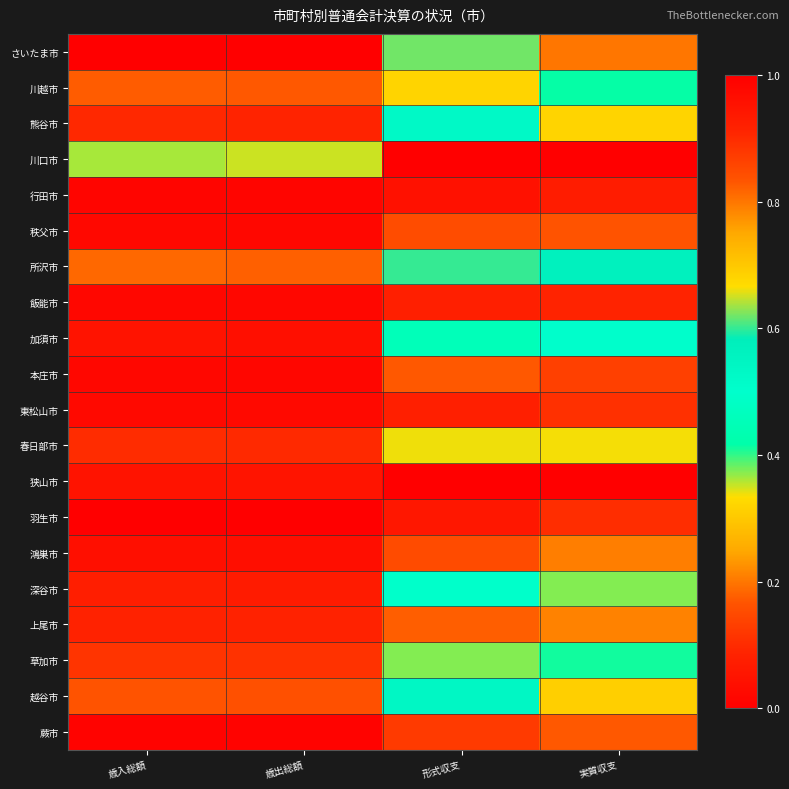

Reading right to left, what are all the values shown in this chart?

さいたま市: 実質収支=0.2	形式収支=0.6	歳出総額=1.0	歳入総額=1.0
川越市: 実質収支=0.4	形式収支=0.3	歳出総額=0.2	歳入総額=0.2
熊谷市: 実質収支=0.7	形式収支=0.5	歳出総額=0.1	歳入総額=0.1
川口市: 実質収支=1.0	形式収支=1.0	歳出総額=0.4	歳入総額=0.4
行田市: 実質収支=0.1	形式収支=0.0	歳出総額=0.0	歳入総額=0.0
秩父市: 実質収支=0.2	形式収支=0.2	歳出総額=0.0	歳入総額=0.0
所沢市: 実質収支=0.6	形式収支=0.6	歳出総額=0.2	歳入総額=0.2
飯能市: 実質収支=0.1	形式収支=0.1	歳出総額=0.0	歳入総額=0.0
加須市: 実質収支=0.5	形式収支=0.5	歳出総額=0.0	歳入総額=0.0
本庄市: 実質収支=0.1	形式収支=0.2	歳出総額=0.0	歳入総額=0.0
東松山市: 実質収支=0.1	形式収支=0.1	歳出総額=0.0	歳入総額=0.0
春日部市: 実質収支=0.3	形式収支=0.3	歳出総額=0.1	歳入総額=0.1
狭山市: 実質収支=0.0	形式収支=0.0	歳出総額=0.1	歳入総額=0.1
羽生市: 実質収支=0.1	形式収支=0.1	歳出総額=0.0	歳入総額=0.0
鴻巣市: 実質収支=0.2	形式収支=0.2	歳出総額=0.0	歳入総額=0.0
深谷市: 実質収支=0.4	形式収支=0.5	歳出総額=0.1	歳入総額=0.1
上尾市: 実質収支=0.2	形式収支=0.2	歳出総額=0.1	歳入総額=0.1
草加市: 実質収支=0.4	形式収支=0.4	歳出総額=0.1	歳入総額=0.1
越谷市: 実質収支=0.7	形式収支=0.5	歳出総額=0.2	歳入総額=0.2
蕨市: 実質収支=0.2	形式収支=0.1	歳出総額=0.0	歳入総額=0.0